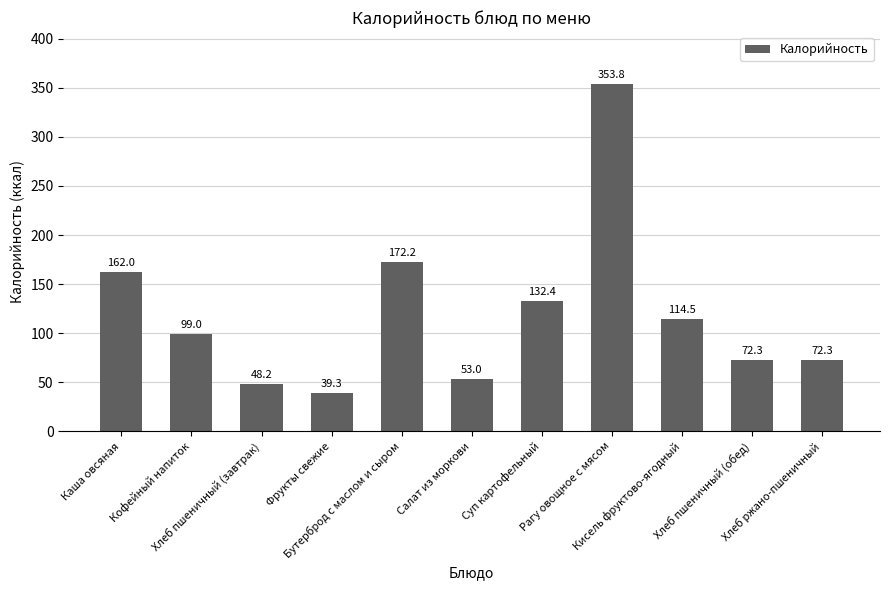

Reading left to right, transcribe all the data shown in this chart.

162.0	99.0	48.2	39.3	172.2	53.0	132.4	353.8	114.5	72.3	72.3